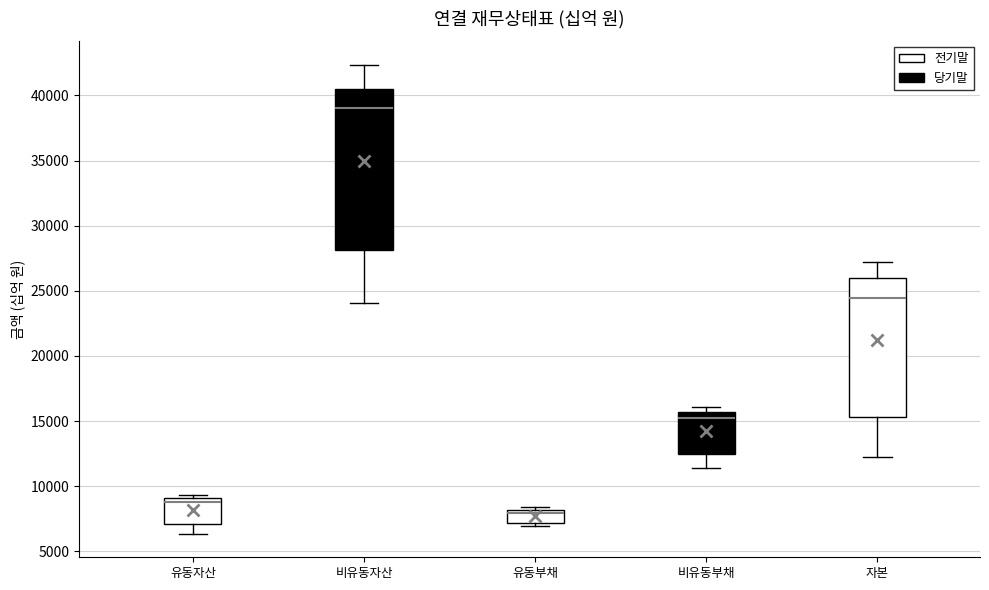

Where is the upper edge of the box for 비유동부채 on the y-axis? The values are not printed on the chart, so give them approximately, as read against the axis.

15500